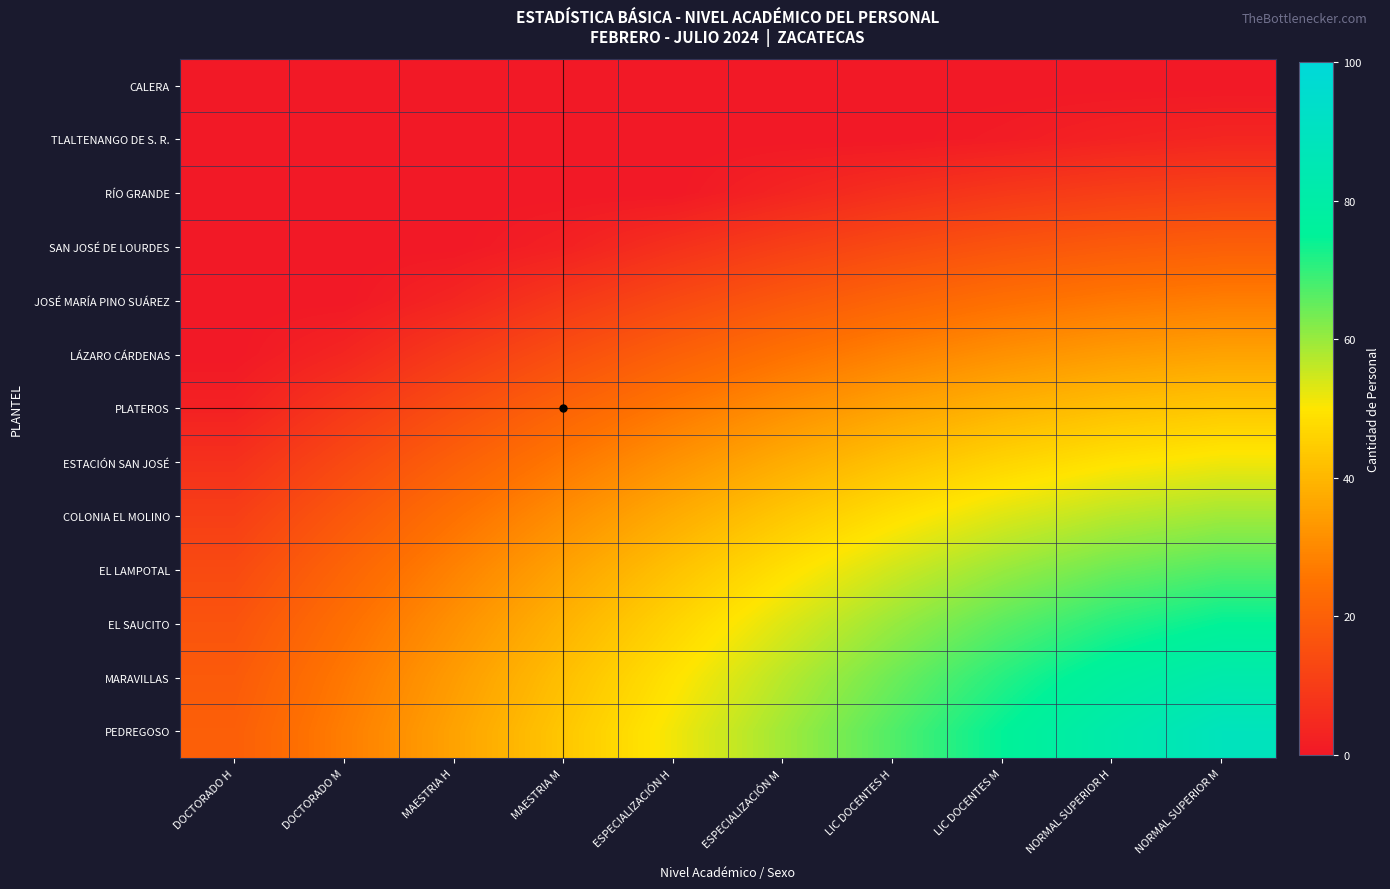

Reading left to right, list all the values displayed in this chart.

CALERA: DOCTORADO H=0.0	DOCTORADO M=0.0	MAESTRIA H=0.0	MAESTRIA M=0.0	ESPECIALIZACIÓN H=0.0	ESPECIALIZACIÓN M=0.0	LIC DOCENTES H=0.0	LIC DOCENTES M=0.0	NORMAL SUPERIOR H=0.0	NORMAL SUPERIOR M=0.0
TLALTENANGO DE S. R.: DOCTORADO H=0.0	DOCTORADO M=0.0	MAESTRIA H=0.0	MAESTRIA M=0.0	ESPECIALIZACIÓN H=0.0	ESPECIALIZACIÓN M=0.0	LIC DOCENTES H=0.0	LIC DOCENTES M=1.0	NORMAL SUPERIOR H=2.7	NORMAL SUPERIOR M=3.7
RÍO GRANDE: DOCTORADO H=0.0	DOCTORADO M=0.0	MAESTRIA H=0.0	MAESTRIA M=0.0	ESPECIALIZACIÓN H=0.0	ESPECIALIZACIÓN M=3.3	LIC DOCENTES H=6.4	LIC DOCENTES M=8.8	NORMAL SUPERIOR H=10.6	NORMAL SUPERIOR M=11.6
SAN JOSÉ DE LOURDES: DOCTORADO H=0.0	DOCTORADO M=0.0	MAESTRIA H=0.0	MAESTRIA M=2.3	ESPECIALIZACIÓN H=6.7	ESPECIALIZACIÓN M=10.6	LIC DOCENTES H=13.8	LIC DOCENTES M=16.5	NORMAL SUPERIOR H=18.4	NORMAL SUPERIOR M=19.6
JOSÉ MARÍA PINO SUÁREZ: DOCTORADO H=0.0	DOCTORADO M=0.0	MAESTRIA H=3.7	MAESTRIA M=8.8	ESPECIALIZACIÓN H=13.5	ESPECIALIZACIÓN M=17.6	LIC DOCENTES H=21.2	LIC DOCENTES M=24.1	NORMAL SUPERIOR H=26.2	NORMAL SUPERIOR M=27.6
LÁZARO CÁRDENAS: DOCTORADO H=0.0	DOCTORADO M=3.7	MAESTRIA H=9.5	MAESTRIA M=15.0	ESPECIALIZACIÓN H=20.0	ESPECIALIZACIÓN M=24.5	LIC DOCENTES H=28.4	LIC DOCENTES M=31.6	NORMAL SUPERIOR H=34.0	NORMAL SUPERIOR M=35.5
PLATEROS: DOCTORADO H=2.3	DOCTORADO M=8.8	MAESTRIA H=15.0	MAESTRIA M=20.8	ESPECIALIZACIÓN H=26.2	ESPECIALIZACIÓN M=31.2	LIC DOCENTES H=35.5	LIC DOCENTES M=39.1	NORMAL SUPERIOR H=41.8	NORMAL SUPERIOR M=43.4
ESTACIÓN SAN JOSÉ: DOCTORADO H=6.7	DOCTORADO M=13.5	MAESTRIA H=20.0	MAESTRIA M=26.2	ESPECIALIZACIÓN H=32.1	ESPECIALIZACIÓN M=37.5	LIC DOCENTES H=42.3	LIC DOCENTES M=46.3	NORMAL SUPERIOR H=49.4	NORMAL SUPERIOR M=51.3
COLONIA EL MOLINO: DOCTORADO H=10.6	DOCTORADO M=17.6	MAESTRIA H=24.5	MAESTRIA M=31.2	ESPECIALIZACIÓN H=37.5	ESPECIALIZACIÓN M=43.4	LIC DOCENTES H=48.8	LIC DOCENTES M=53.4	NORMAL SUPERIOR H=56.9	NORMAL SUPERIOR M=59.2
EL LAMPOTAL: DOCTORADO H=13.8	DOCTORADO M=21.2	MAESTRIA H=28.4	MAESTRIA M=35.5	ESPECIALIZACIÓN H=42.3	ESPECIALIZACIÓN M=48.8	LIC DOCENTES H=54.7	LIC DOCENTES M=60.0	NORMAL SUPERIOR H=64.2	NORMAL SUPERIOR M=67.0
EL SAUCITO: DOCTORADO H=16.5	DOCTORADO M=24.1	MAESTRIA H=31.6	MAESTRIA M=39.1	ESPECIALIZACIÓN H=46.3	ESPECIALIZACIÓN M=53.4	LIC DOCENTES H=60.0	LIC DOCENTES M=66.1	NORMAL SUPERIOR H=71.2	NORMAL SUPERIOR M=74.7
MARAVILLAS: DOCTORADO H=18.4	DOCTORADO M=26.2	MAESTRIA H=34.0	MAESTRIA M=41.8	ESPECIALIZACIÓN H=49.4	ESPECIALIZACIÓN M=56.9	LIC DOCENTES H=64.2	LIC DOCENTES M=71.2	NORMAL SUPERIOR H=77.4	NORMAL SUPERIOR M=82.1
PEDREGOSO: DOCTORADO H=19.6	DOCTORADO M=27.6	MAESTRIA H=35.5	MAESTRIA M=43.4	ESPECIALIZACIÓN H=51.3	ESPECIALIZACIÓN M=59.2	LIC DOCENTES H=67.0	LIC DOCENTES M=74.7	NORMAL SUPERIOR H=82.1	NORMAL SUPERIOR M=88.7